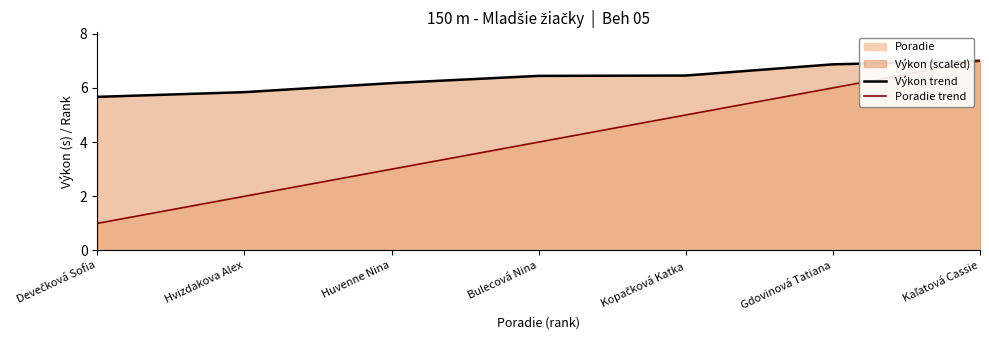

True or false: Poradie trend has more than 2 points higher than both neighbors.

False